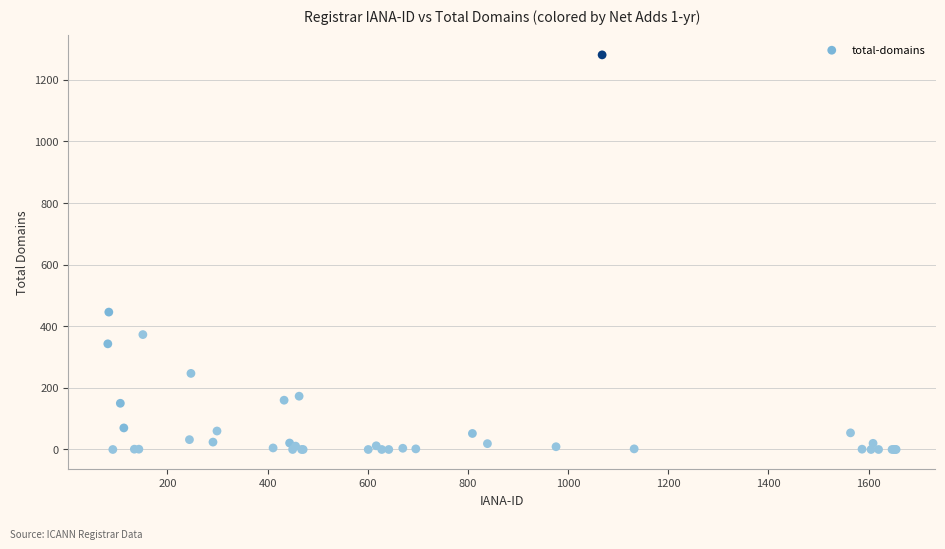

What Y value in the scatter plot is closest to 640?

446